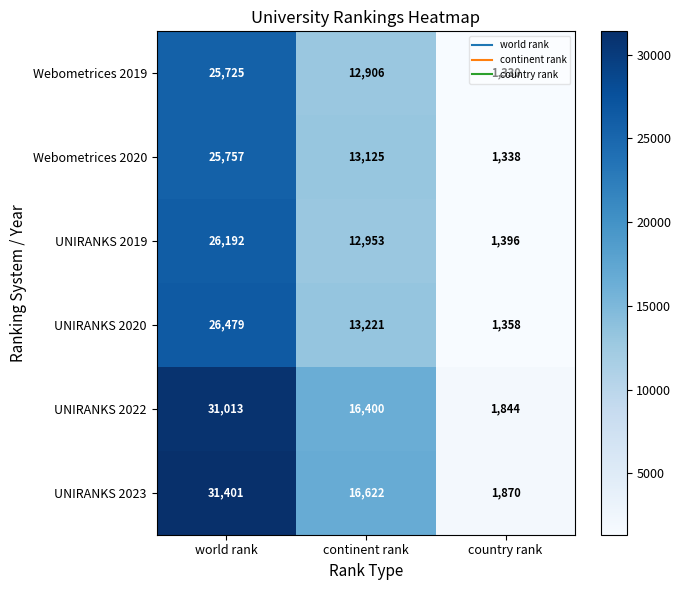

List the series in order of their peak value, highest first.

UNIRANKS 2023, UNIRANKS 2022, UNIRANKS 2020, UNIRANKS 2019, Webometrices 2020, Webometrices 2019